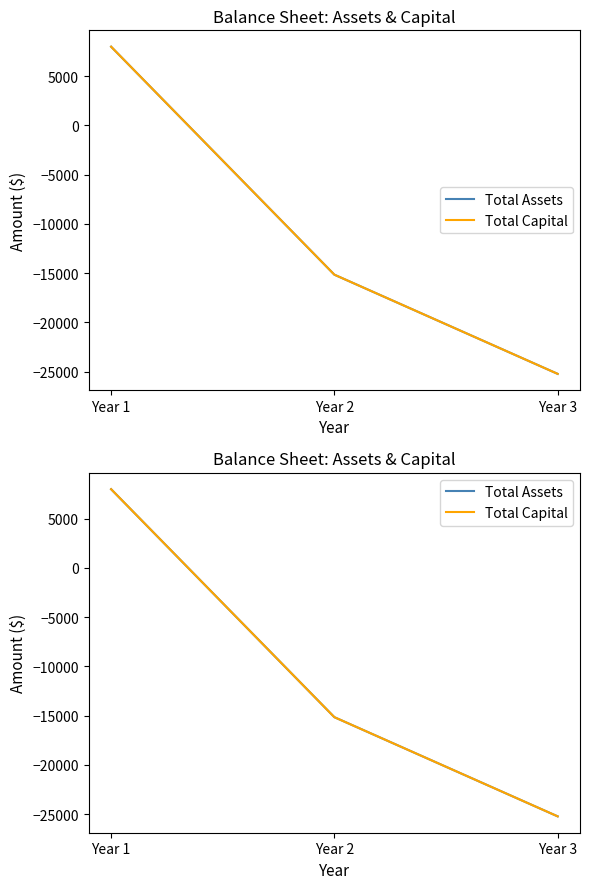

Reading left to right, extract all data points from this chart.

Total Assets: 8000	-15150	-25220
Total Capital: 8000	-15150	-25220